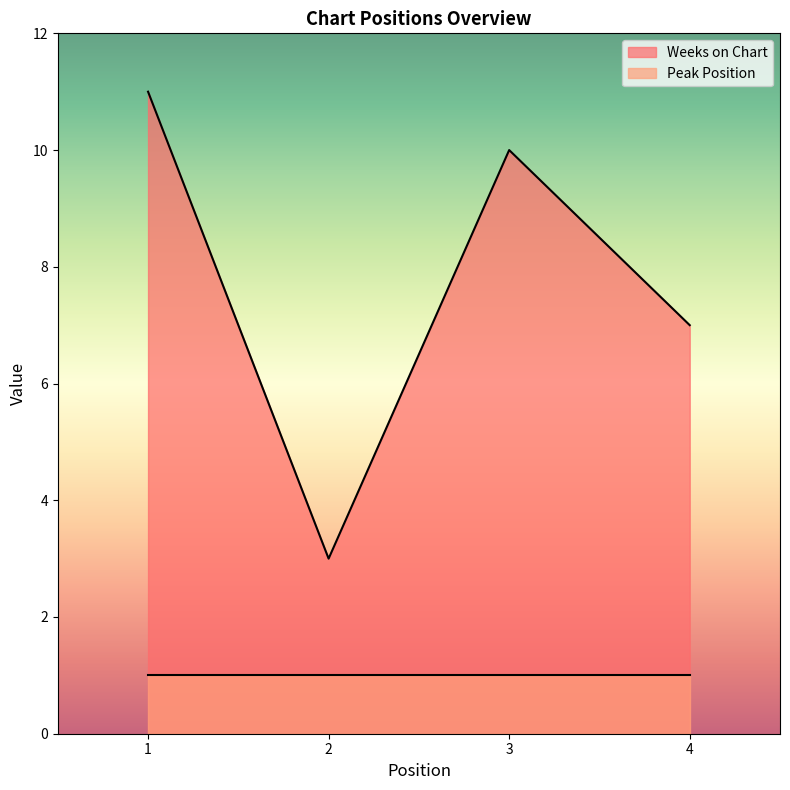

Is the value of Peak Position at 2 greater than the value of Weeks on Chart at 1?

No